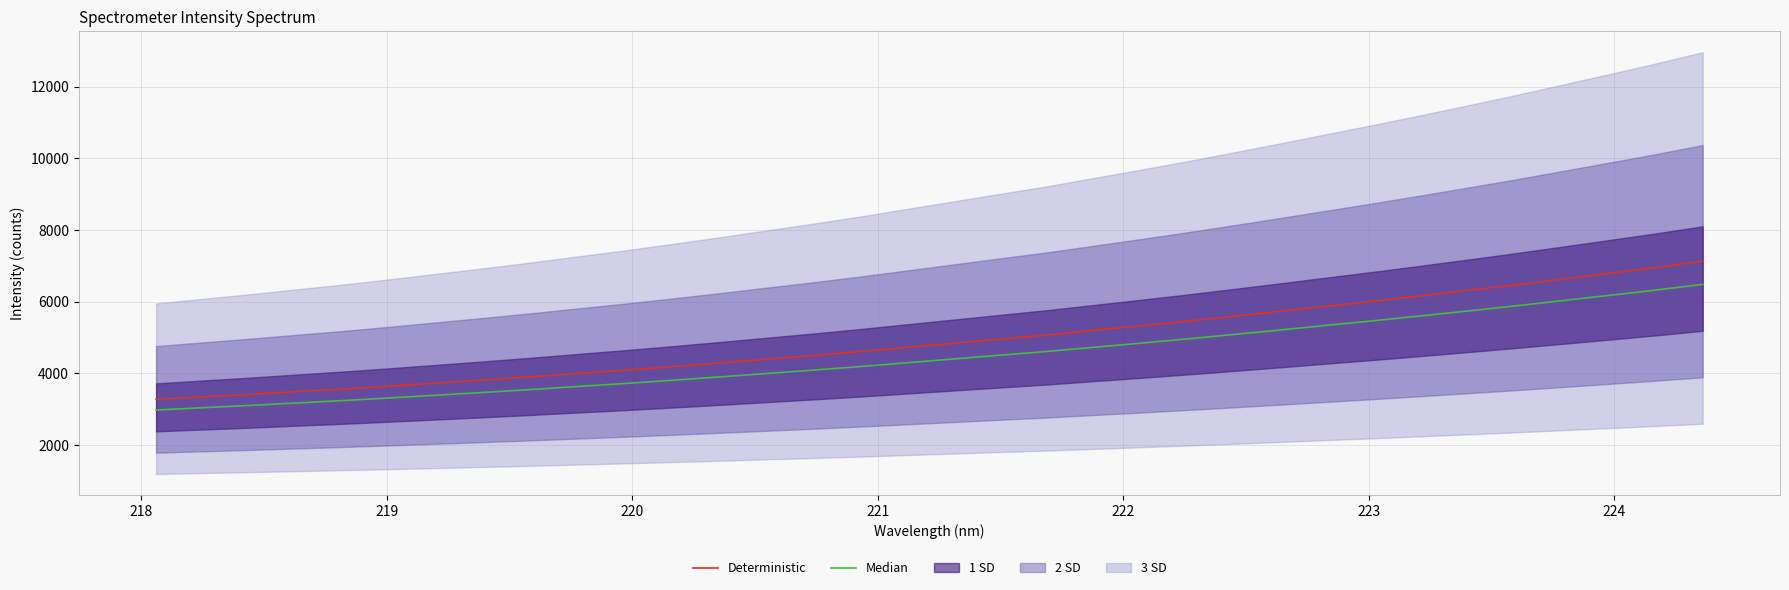

What is the average value of the Median series?

4478.1